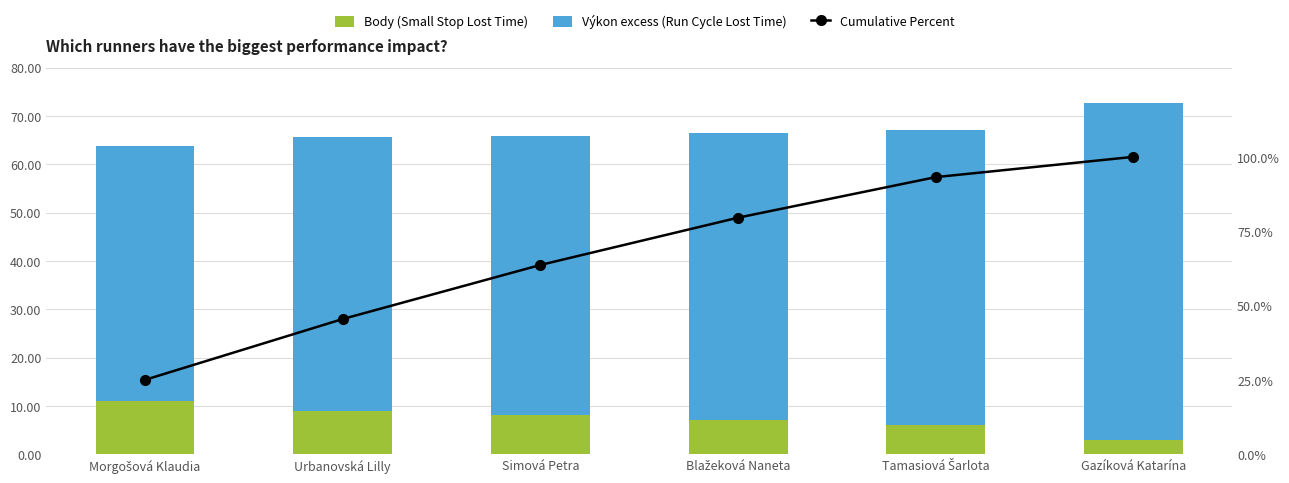

Is the value of Výkon excess (Run Cycle Lost Time) at Simová Petra greater than the value of Cumulative Percent at Tamasiová Šarlota?

No